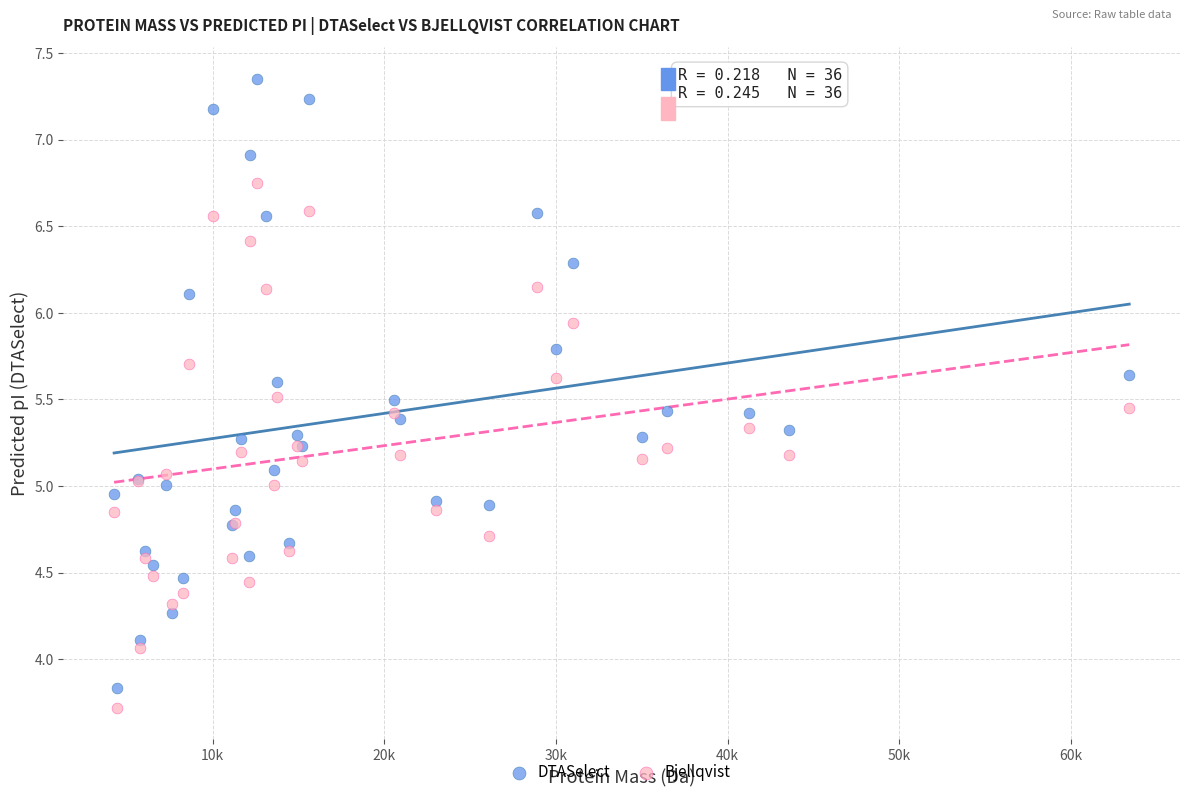

Which series contains the lowest Y value?

Bjellqvist